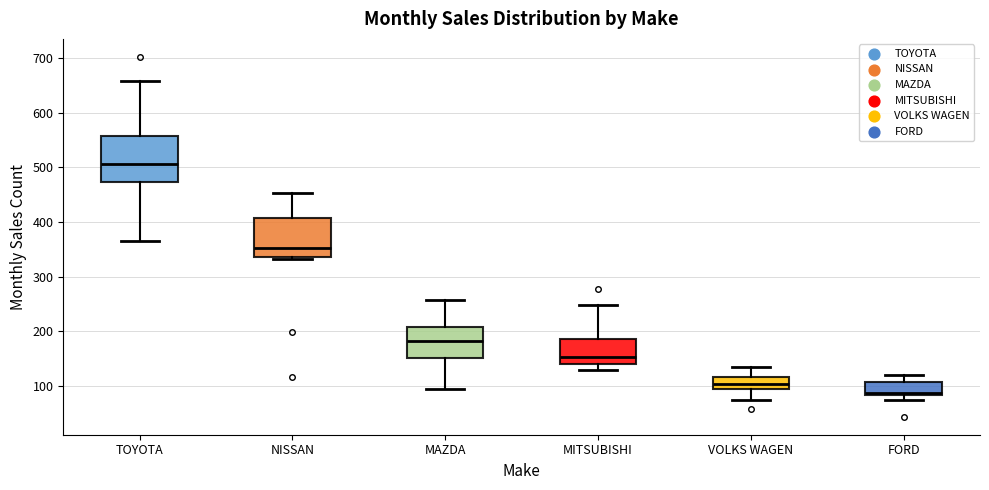

Reading left to right, transcribe this box plot: for each box, give where its median line is, the range the box spans, and where its two whiskers end, as read against the y-axis. The values are not printed on the chart, so give them approximately, as read against the axis.

TOYOTA: median 510, box 470 to 560, whiskers 370 to 660
NISSAN: median 350, box 340 to 410, whiskers 330 to 450
MAZDA: median 180, box 150 to 210, whiskers 90 to 260
MITSUBISHI: median 150, box 140 to 190, whiskers 130 to 250
VOLKS WAGEN: median 100, box 90 to 120, whiskers 80 to 140
FORD: median 90, box 80 to 110, whiskers 70 to 120